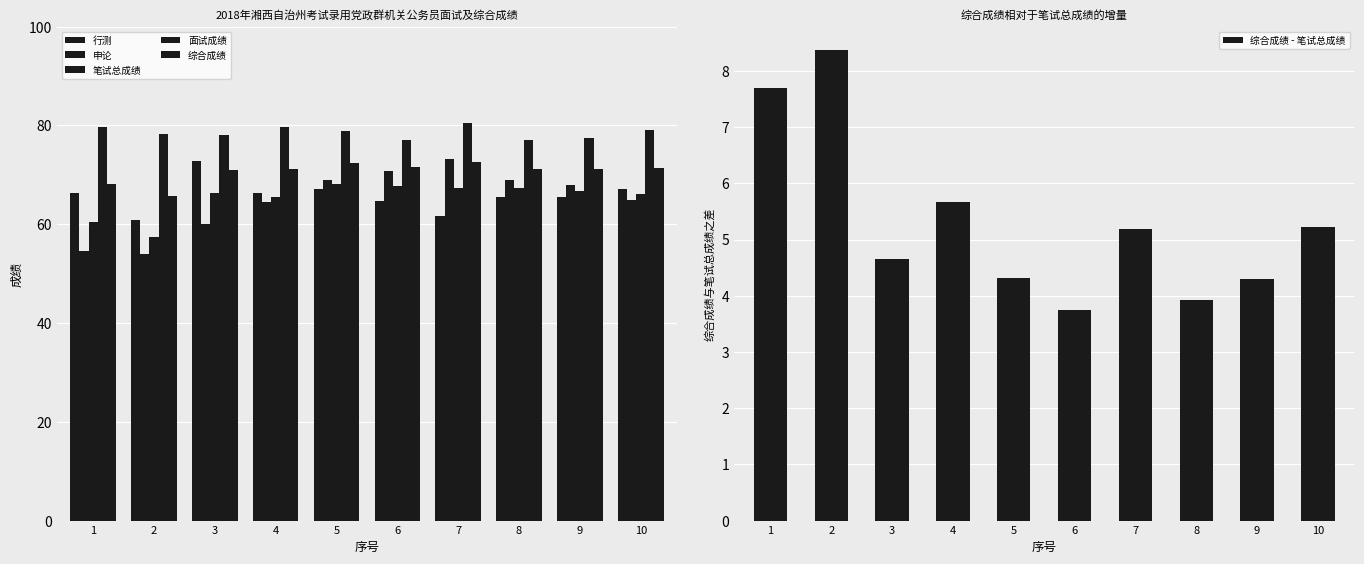

What is the difference between the maximum and minimum values in the 面试成绩 series?

3.3